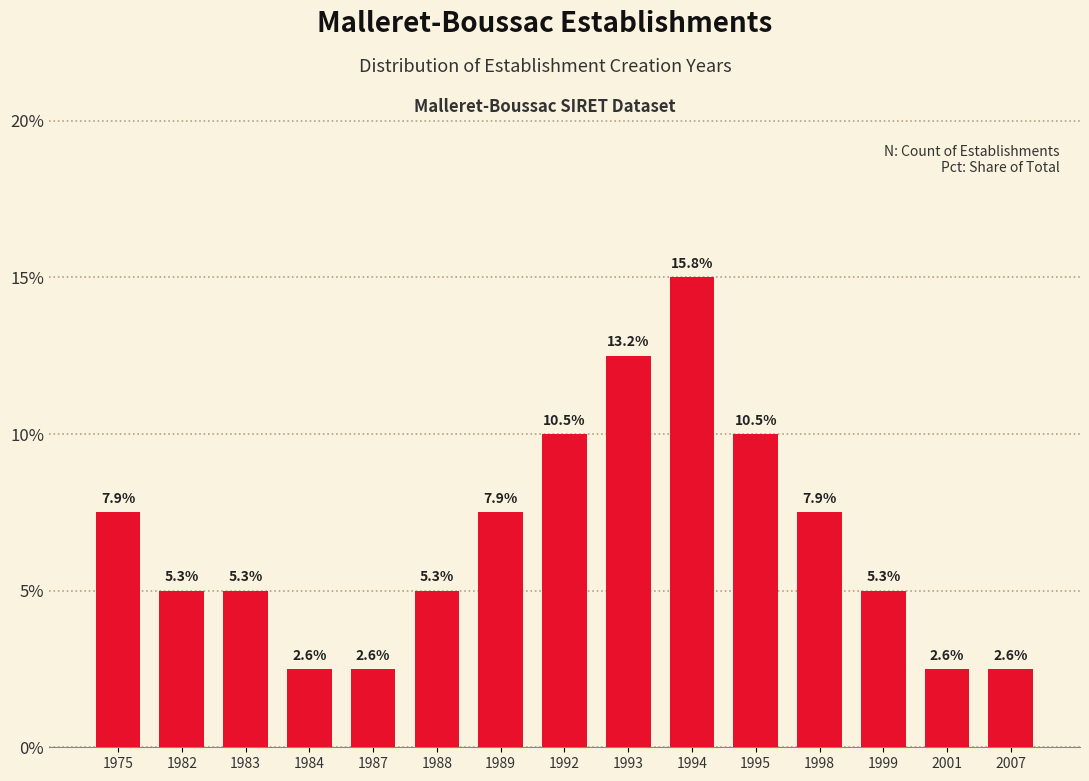

Does the chart contain any negative values?

No